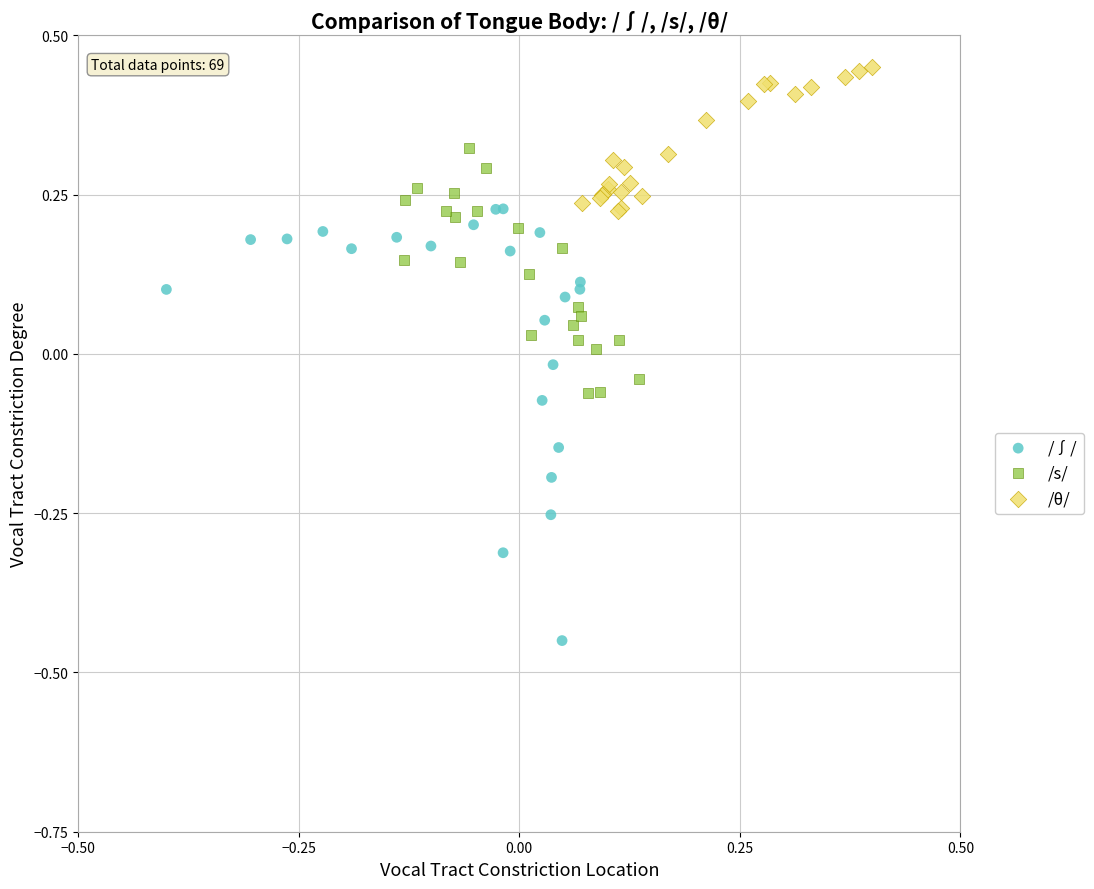

Which series has the largest Y range (max minus min)?

/∫/